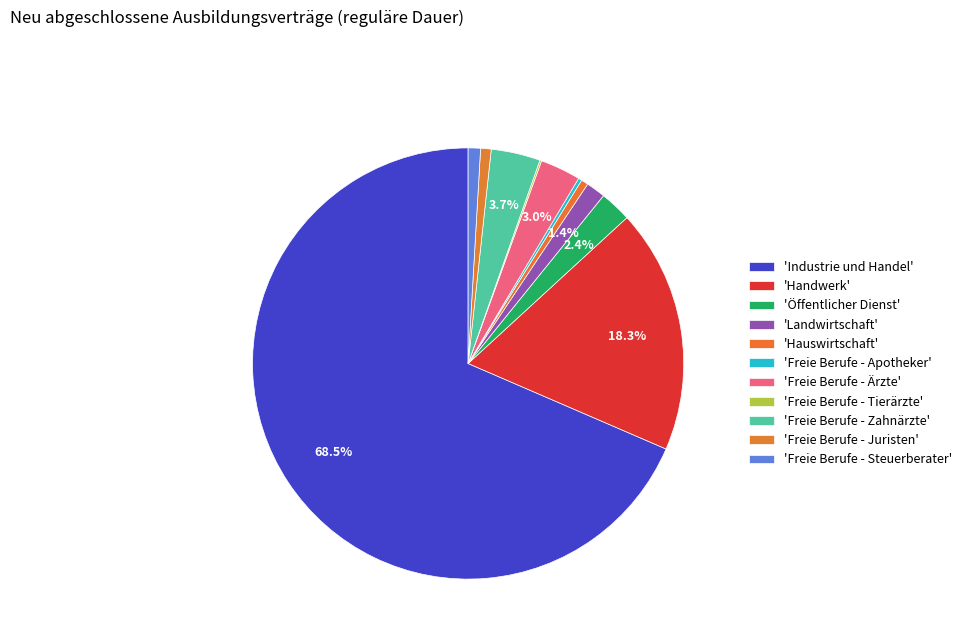

Rank the categories by value from highest to lowest.

Industrie und Handel, Handwerk, Freie Berufe - Zahnärzte, Freie Berufe - Ärzte, Öffentlicher Dienst, Landwirtschaft, Freie Berufe - Steuerberater, Freie Berufe - Juristen, Hauswirtschaft, Freie Berufe - Apotheker, Freie Berufe - Tierärzte